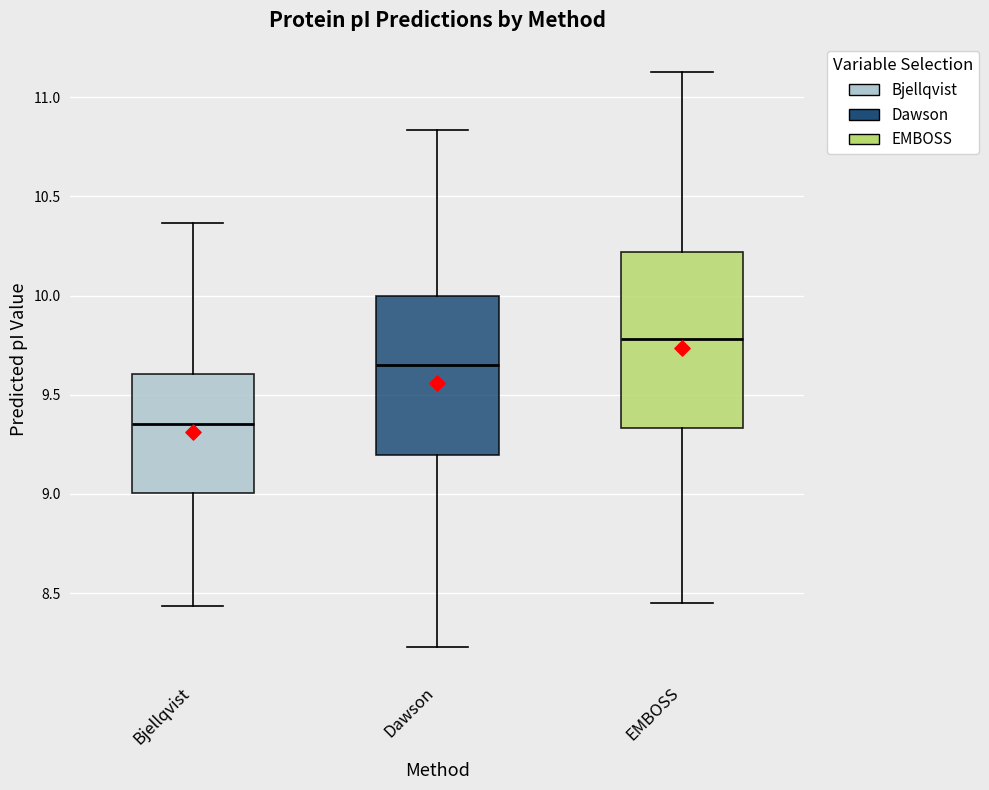

Which box is the tallest, from its lower edge to its upper edge?

EMBOSS